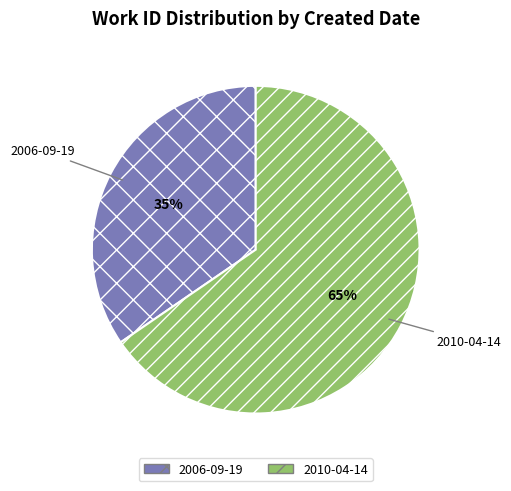

Rank the categories by value from highest to lowest.

2010-04-14, 2006-09-19